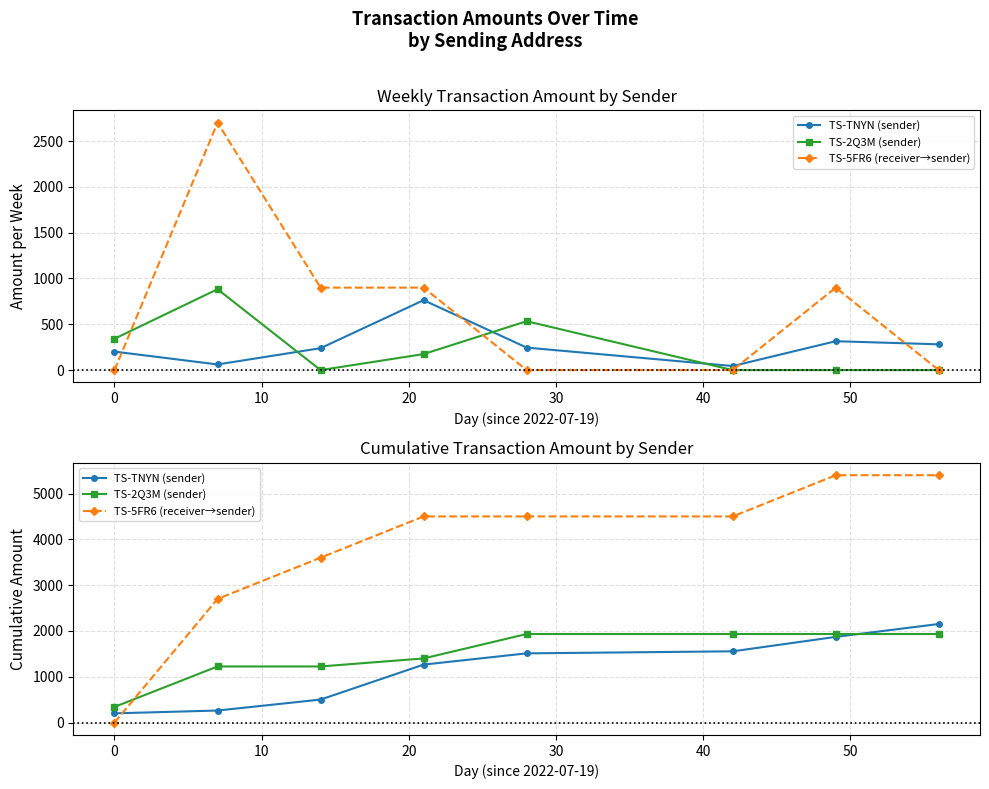

What position from the left is 20?

4